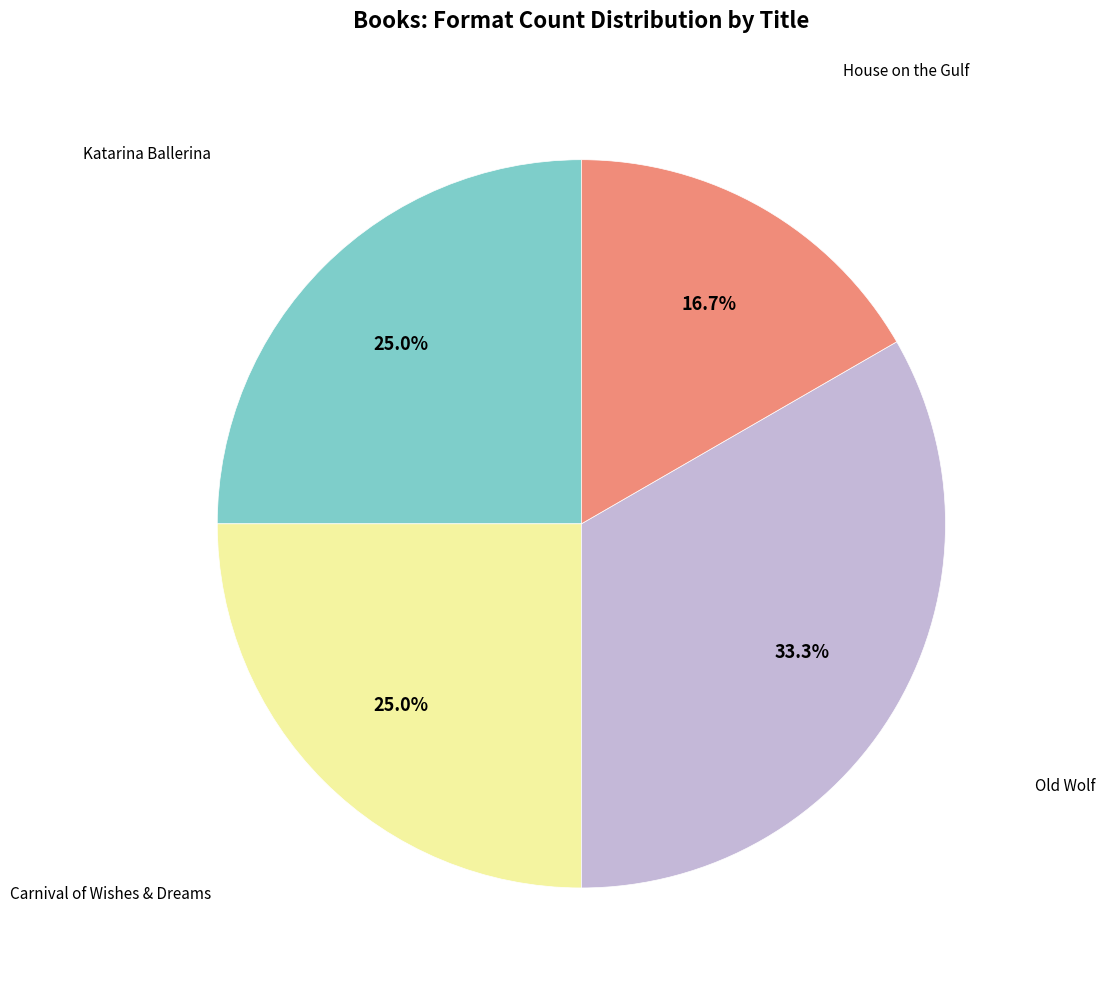

Is there a majority slice in this chart?

No